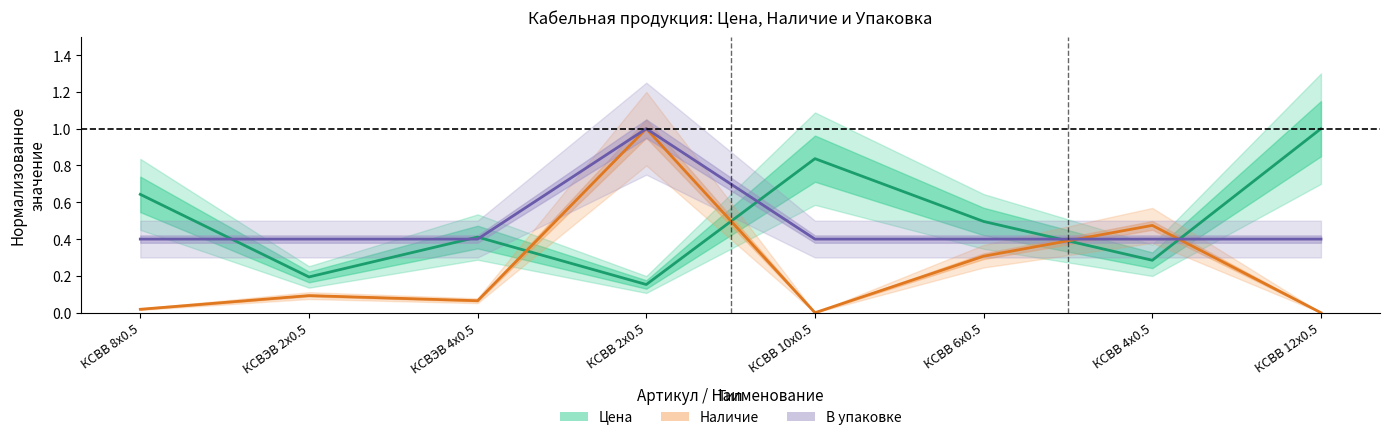

How many series are shown in this chart?

3